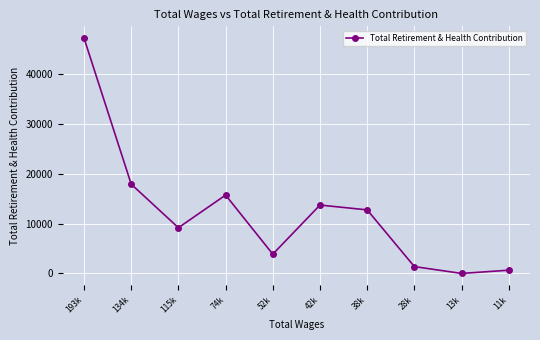

What is the change in value from 74k to 38k?

-2974